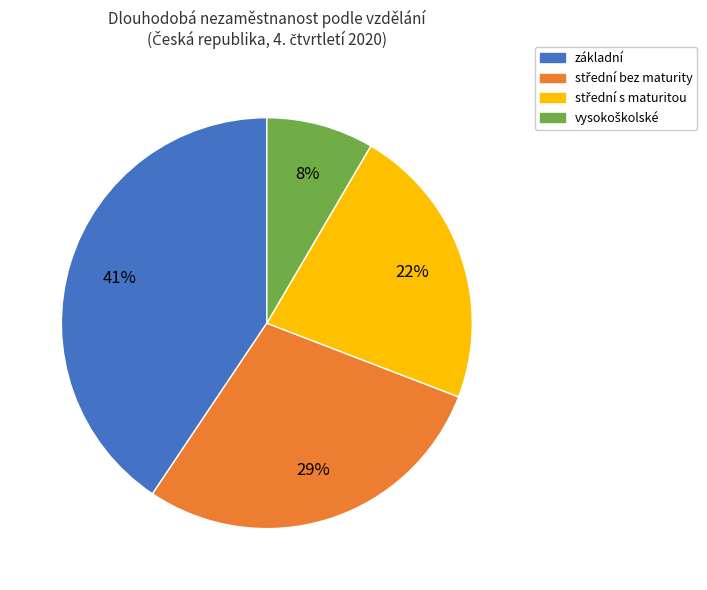

Does any single category account for the majority?

No